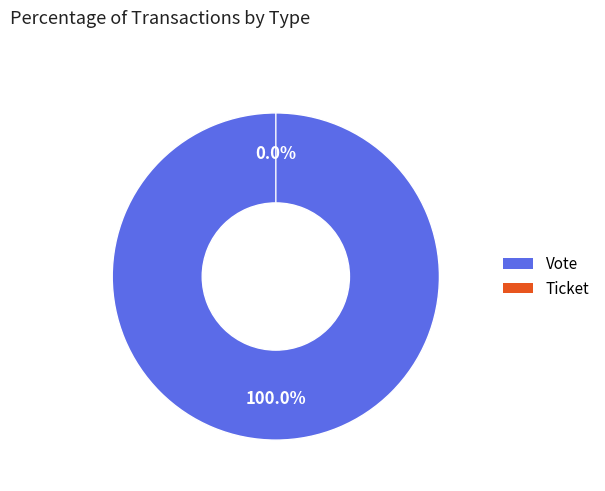

To the nearest percent, what portion does Vote represent?

100%